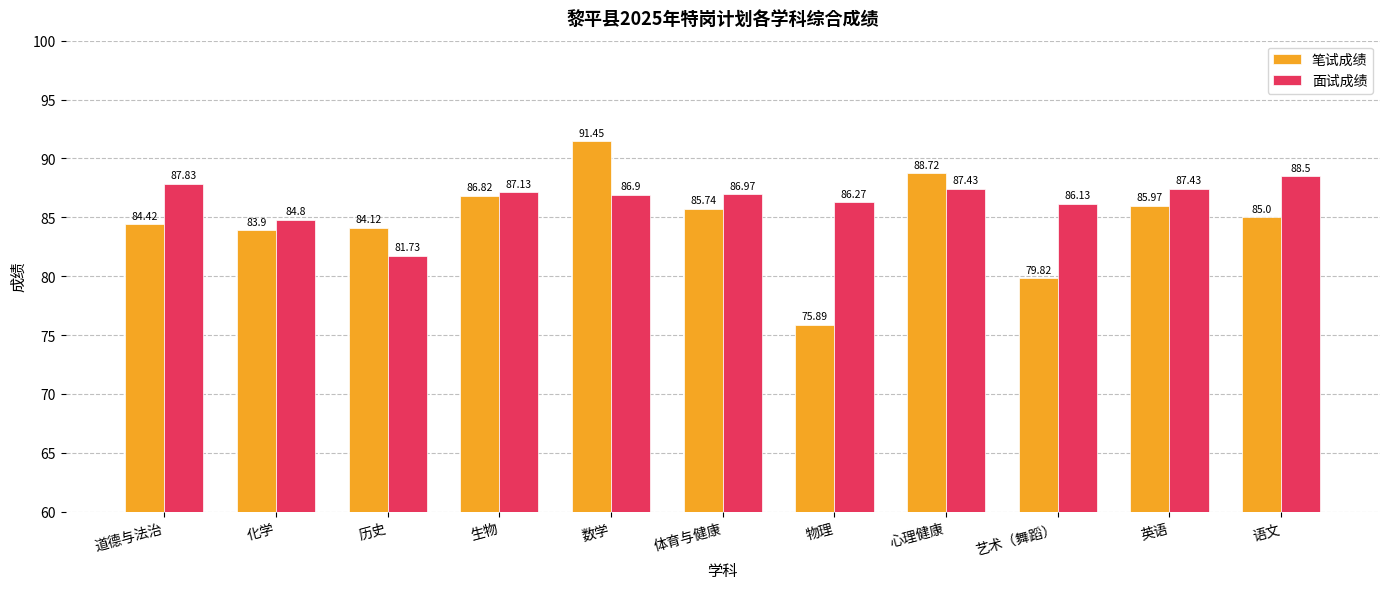

What is the difference between the 笔试成绩 values at 道德与法治 and 物理?

8.5